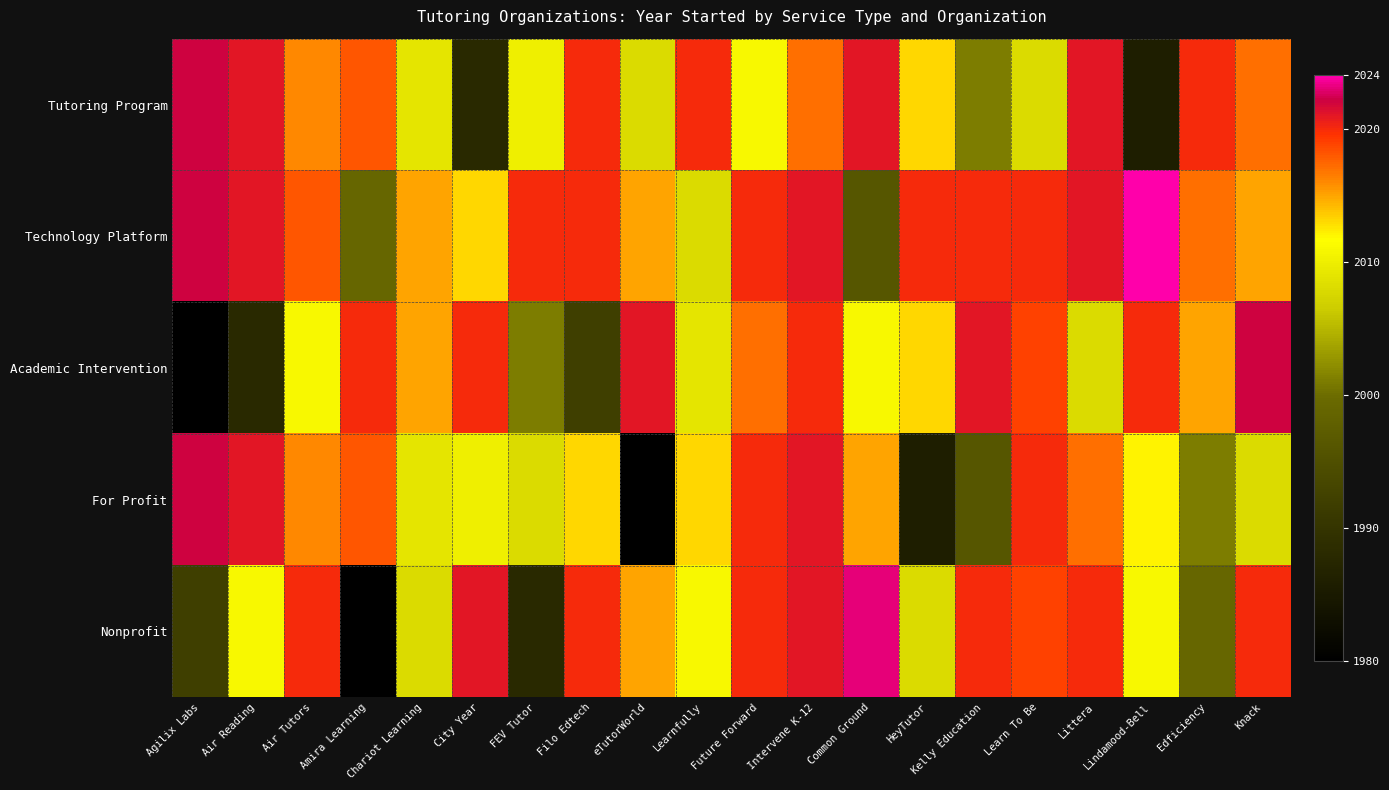

At how many categories does at least one series exceed 1996?

20